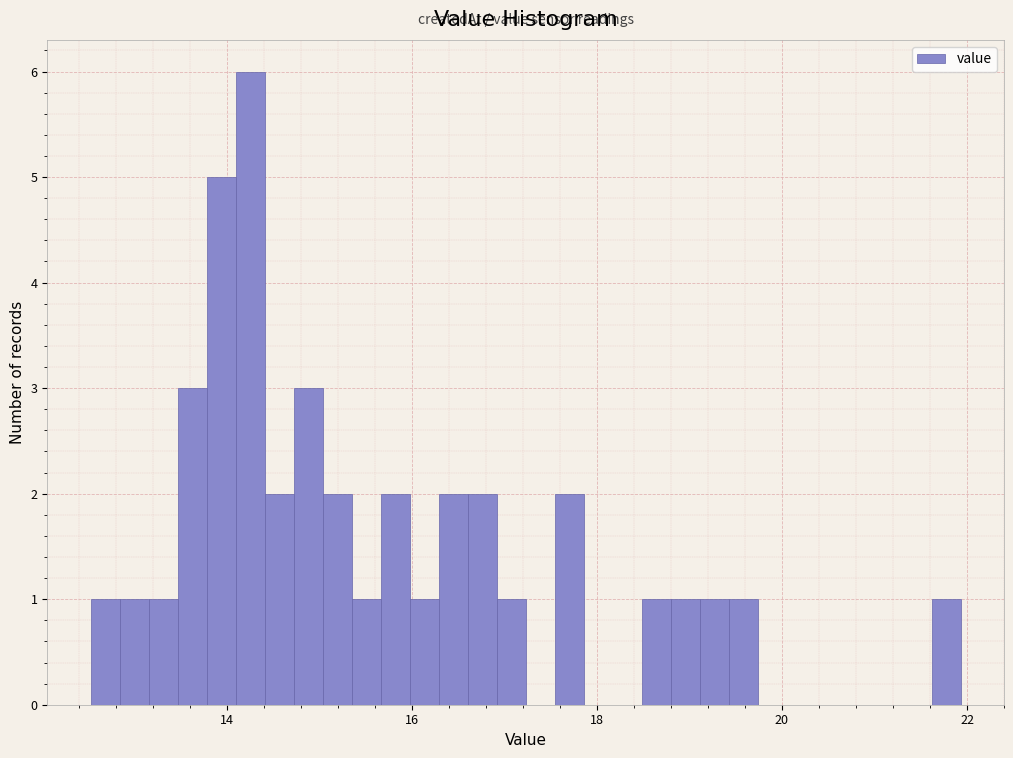

Around what value on the x-axis is the tallest bar? Give the approximate position of its centre, as read against the axis.

14.2